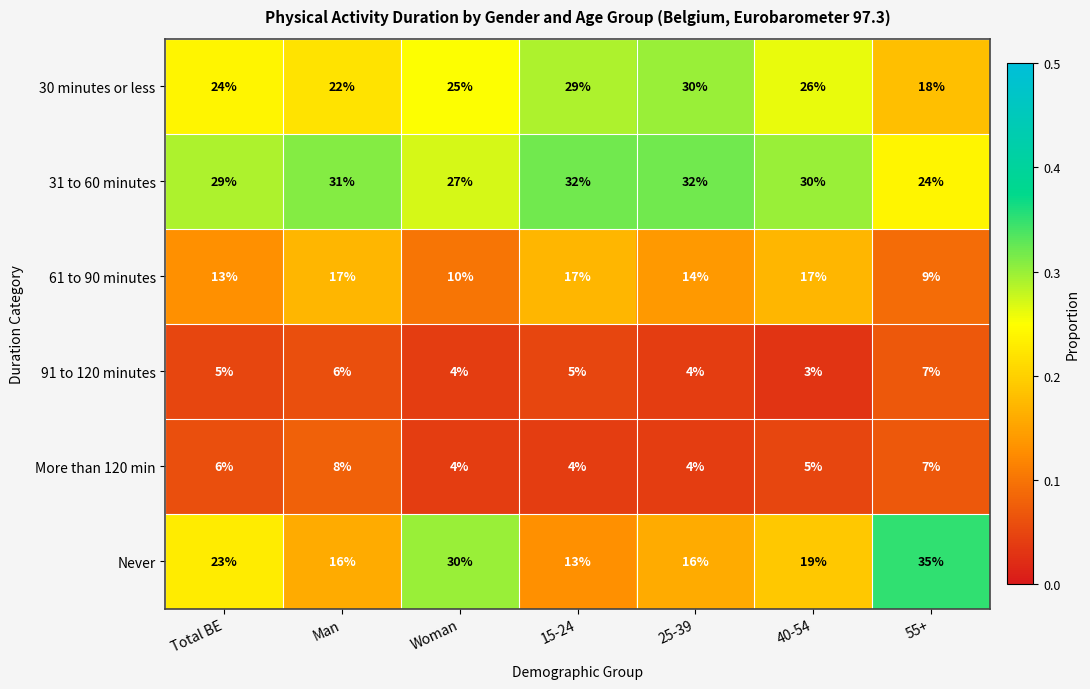

The value of 31 to 60 minutes at 25-39 is 52. True or false?

False